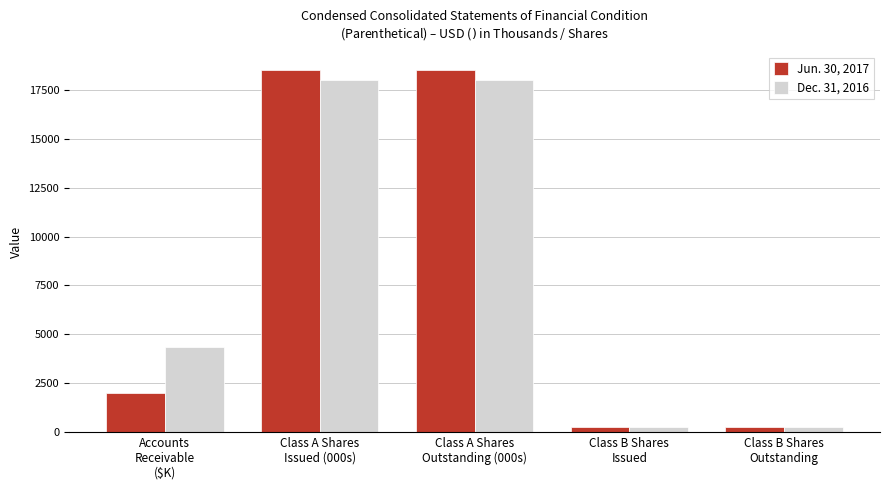

List the series in order of their overall mean, highest first.

Dec. 31, 2016, Jun. 30, 2017